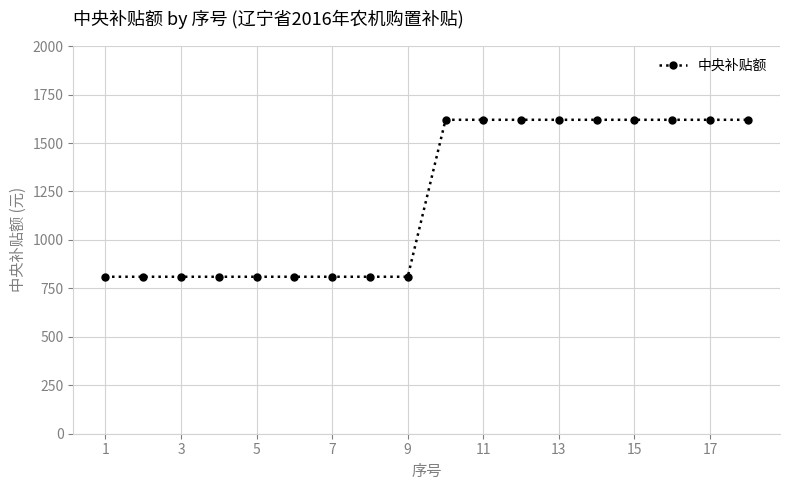

What is the greatest value displayed?

1620